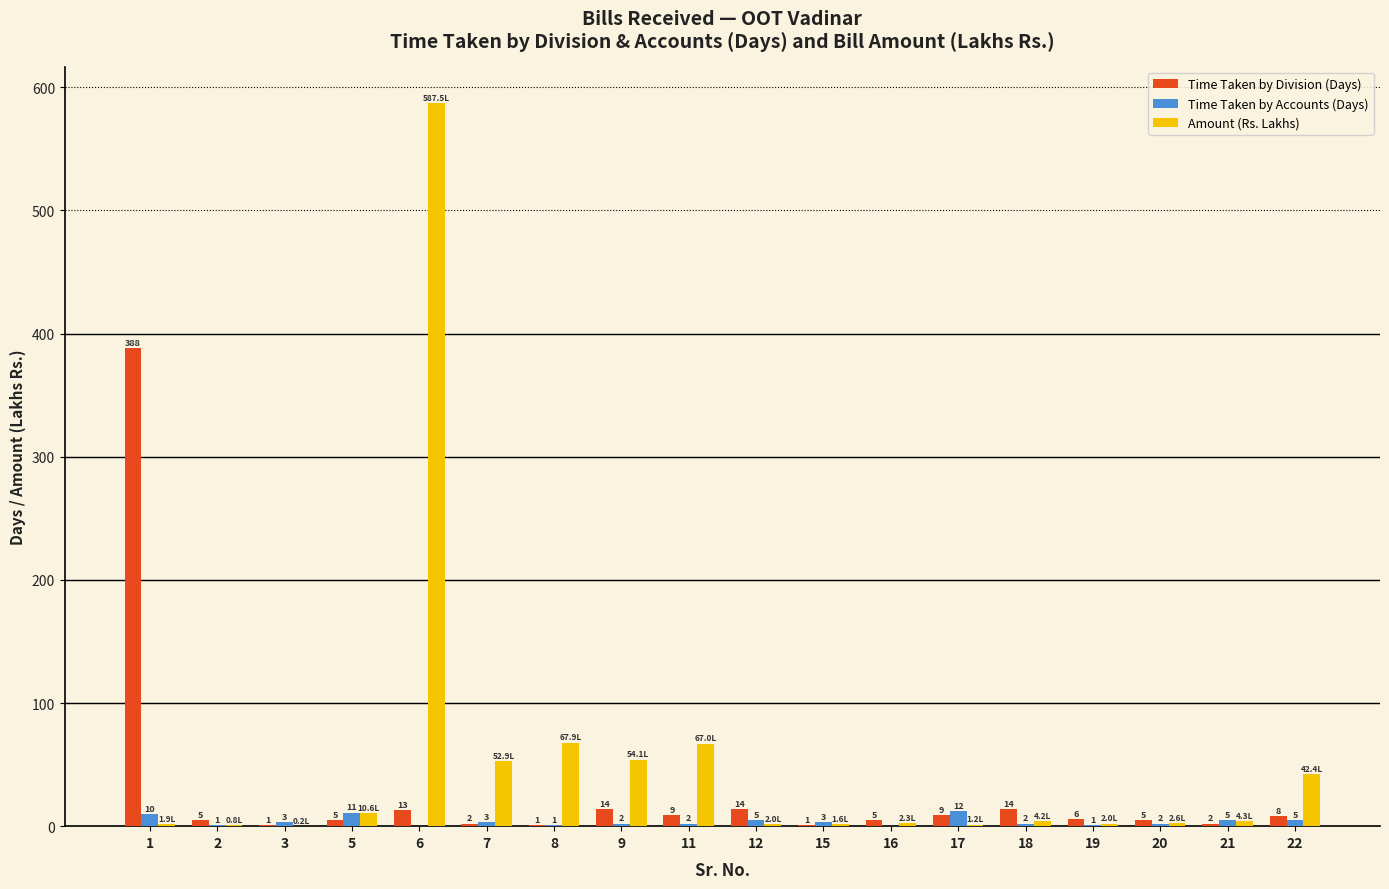

Which series has the largest total across all categories?

Amount (Rs. Lakhs)